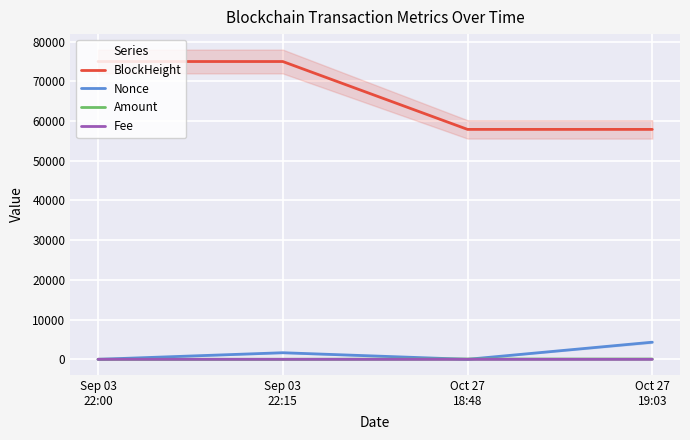

At which category is the sum across all series the highest?

Sep 03
22:15